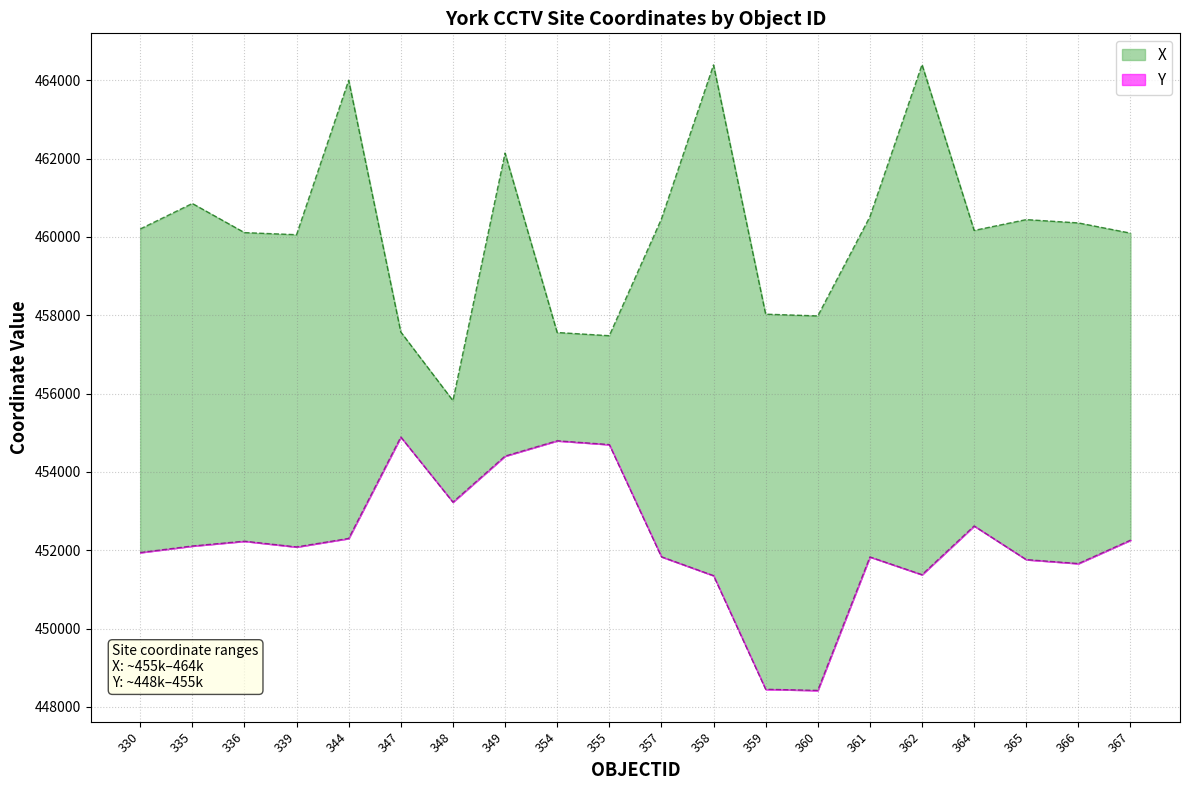

At which category does X reach its first local peak?

335